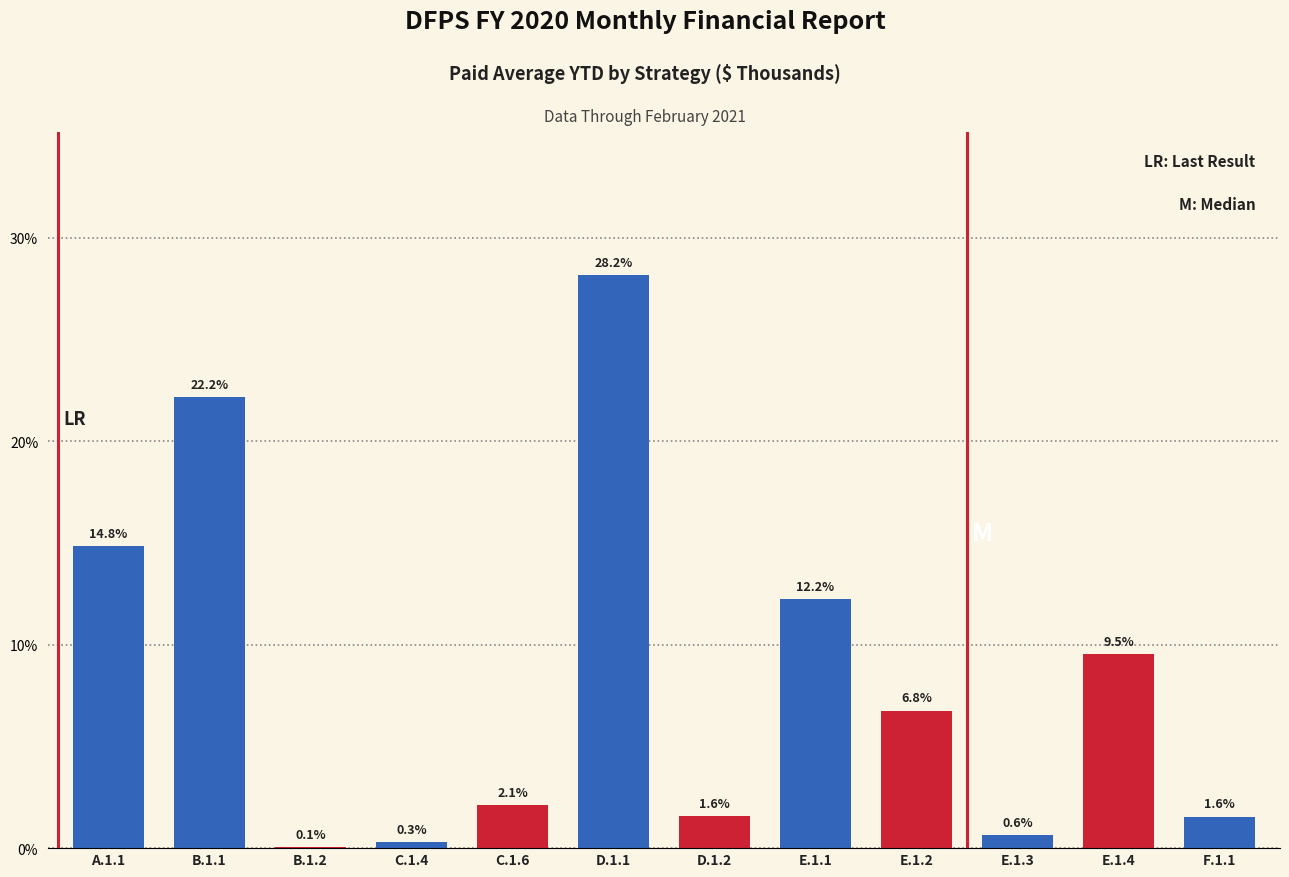

Reading right to left, what are all the values shown in this chart?

F.1.1=1.6	E.1.4=9.5	E.1.3=0.6	E.1.2=6.8	E.1.1=12.2	D.1.2=1.6	D.1.1=28.2	C.1.6=2.1	C.1.4=0.3	B.1.2=0.1	B.1.1=22.2	A.1.1=14.8